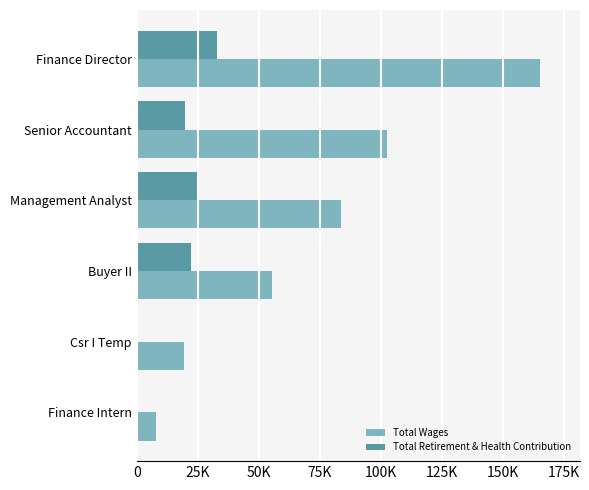

What are all the series names shown in the legend?

Total Wages, Total Retirement & Health Contribution